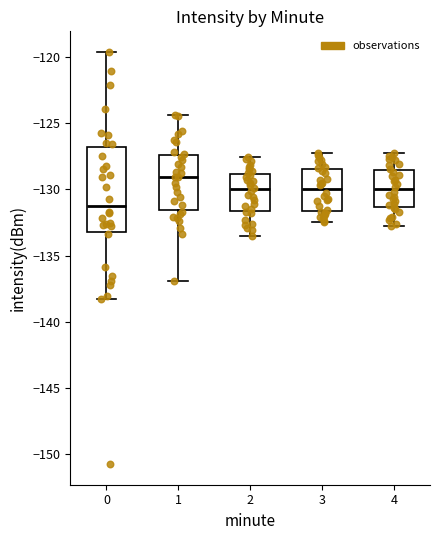

Comparing the boxes themselves (not the whiskers), which one is the tallest?

0